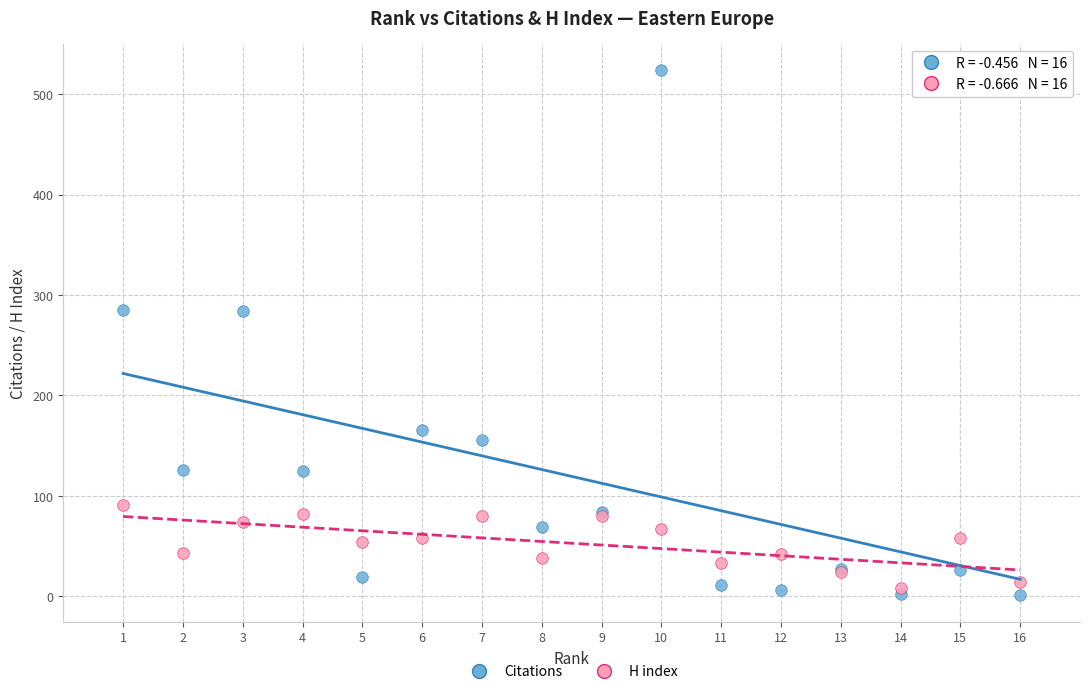

What is the X range (max minus min) for the scatter plot?

15